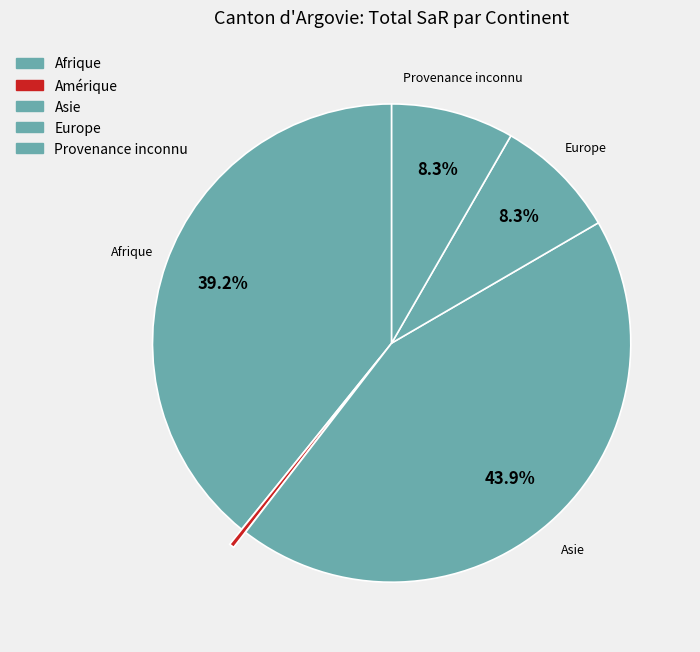

Count the number of slices in the pie.

5